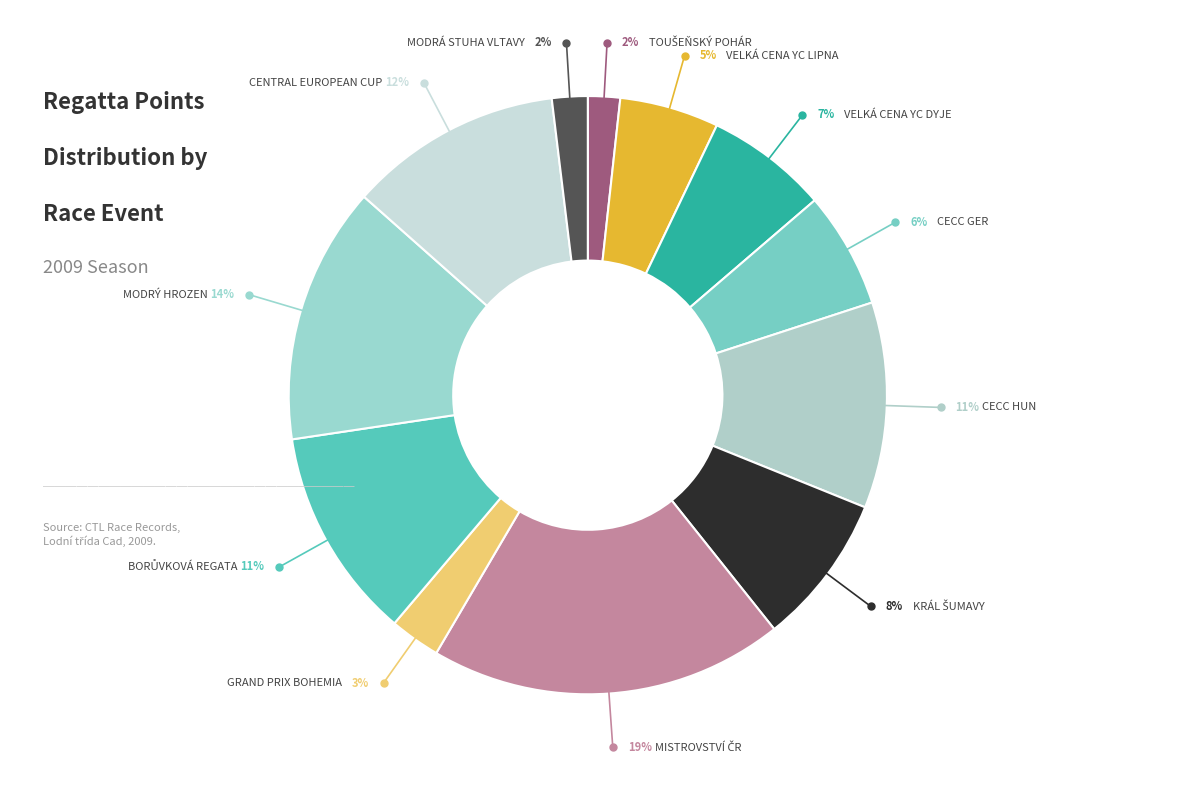

How many slices are in this pie chart?

12